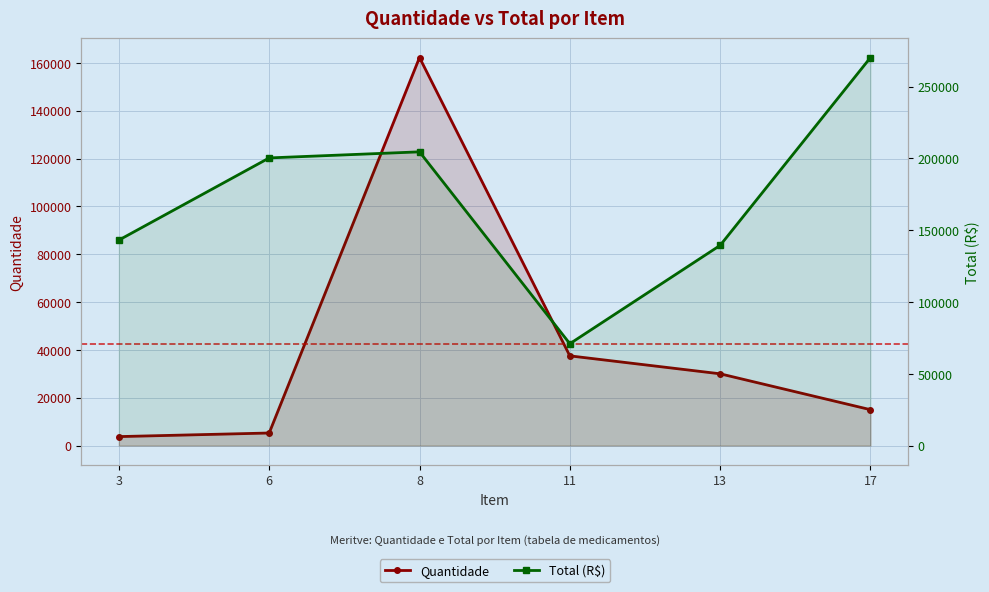

Does the chart display data point markers on the line(s)?

Yes